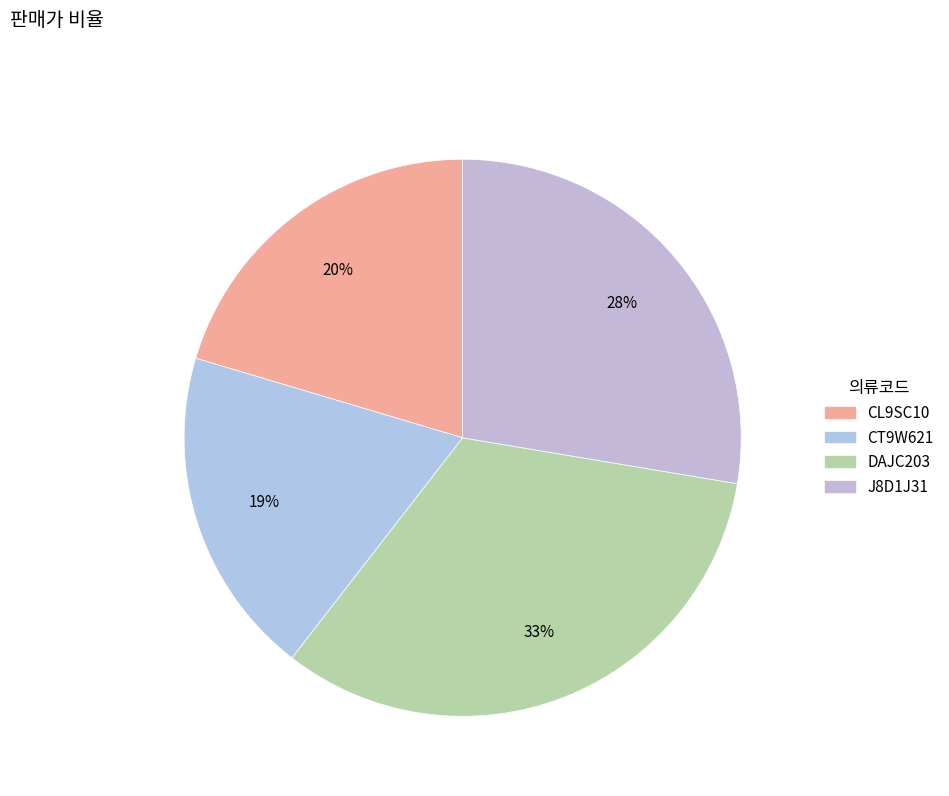

Does any single category account for the majority?

No